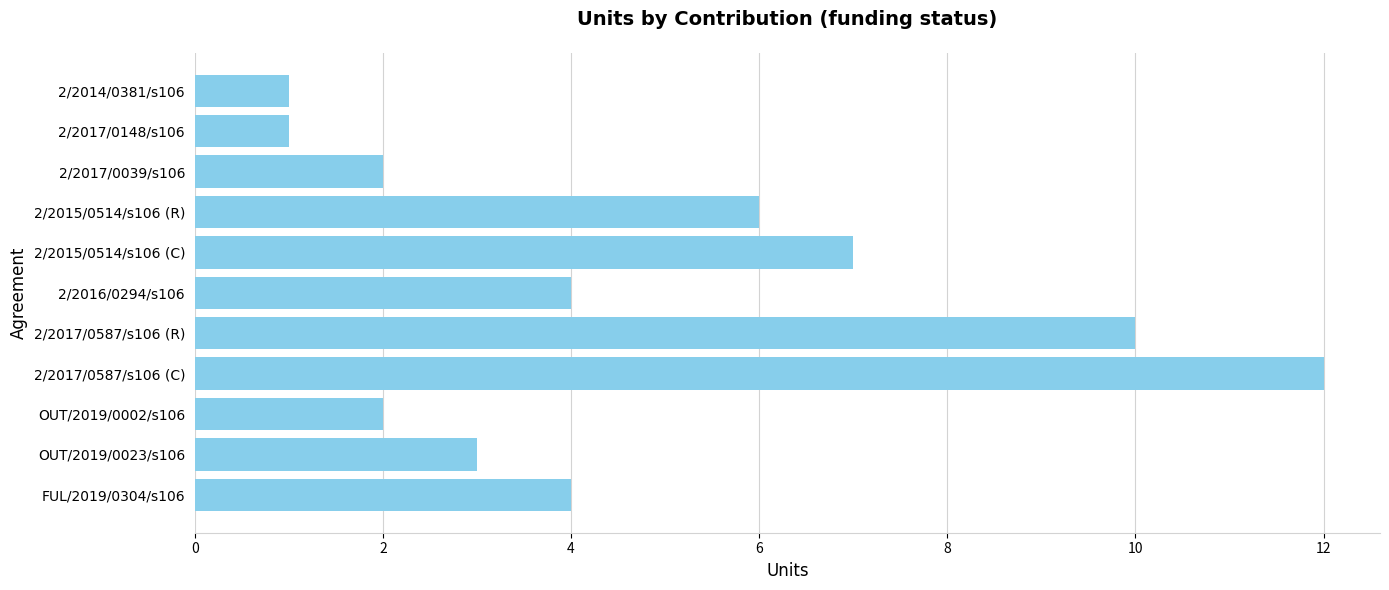

Reading bottom to top, transcribe all the data shown in this chart.

FUL/2019/0304/s106=4	OUT/2019/0023/s106=3	OUT/2019/0002/s106=2	2/2017/0587/s106 (C)=12	2/2017/0587/s106 (R)=10	2/2016/0294/s106=4	2/2015/0514/s106 (C)=7	2/2015/0514/s106 (R)=6	2/2017/0039/s106=2	2/2017/0148/s106=1	2/2014/0381/s106=1